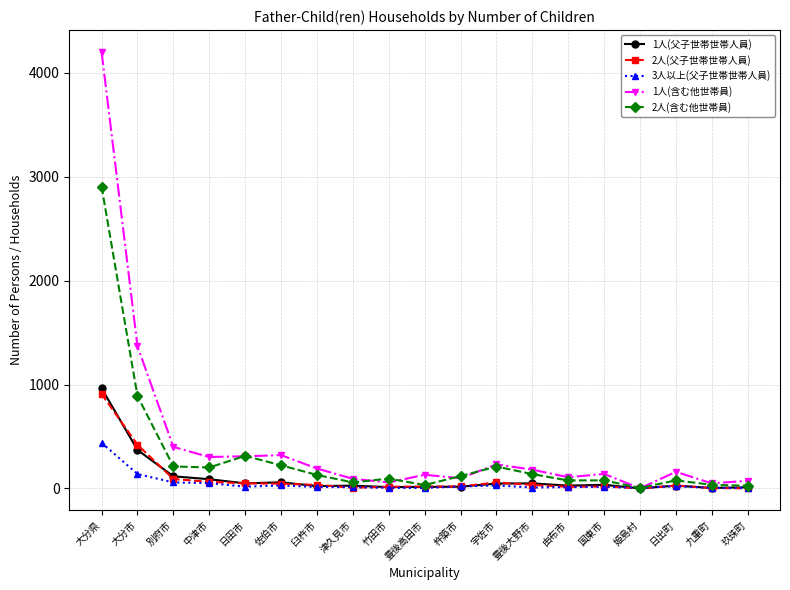

The 1人(含む他世帯員) series shows 1874 at 姫島村. True or false?

False